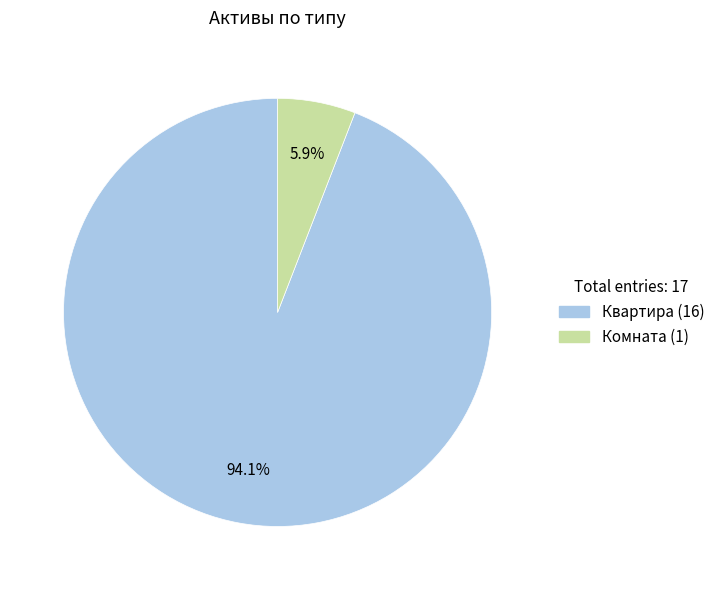

What percentage is the Квартира slice, to the nearest percent?

94%